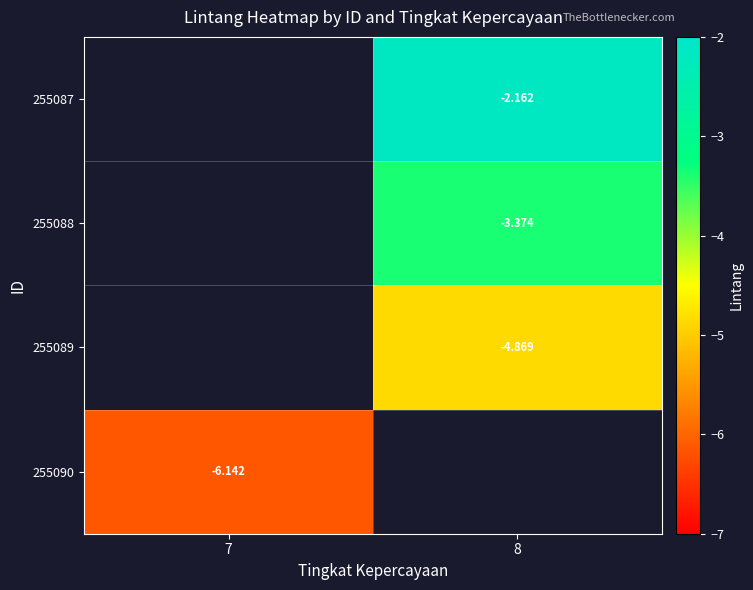

Which series has the largest range (max minus min)?

255090